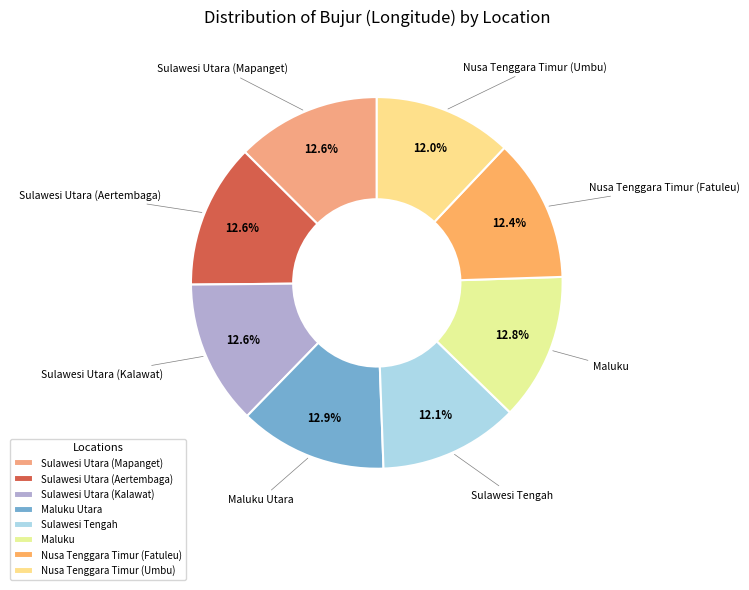

Does Maluku Utara account for over 50% of the chart?

No